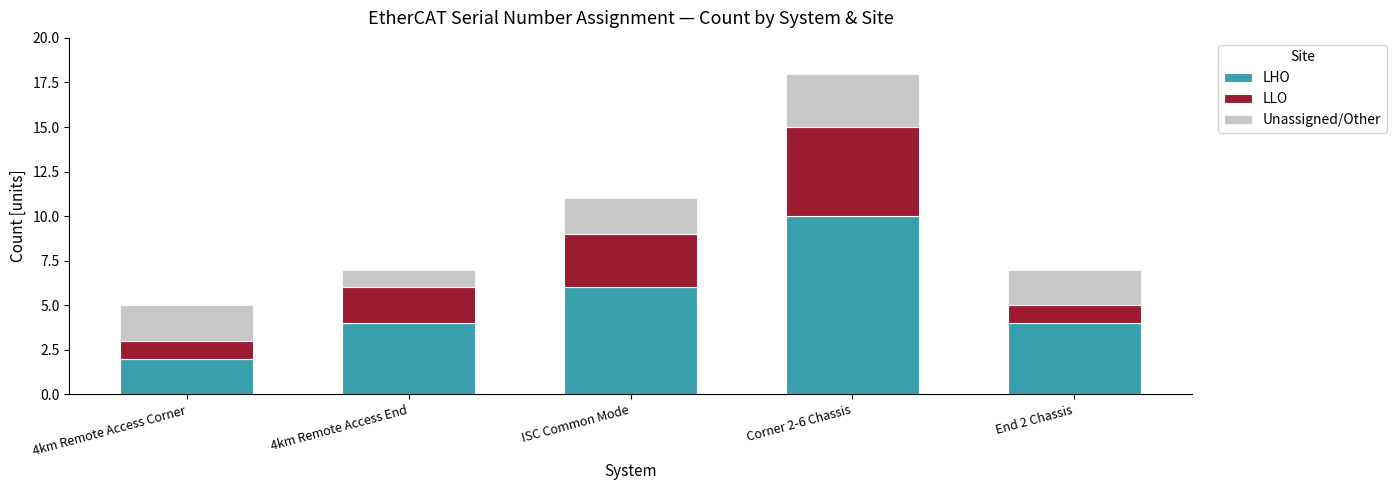

Reading right to left, transcribe the values for LHO.

4	10	6	4	2